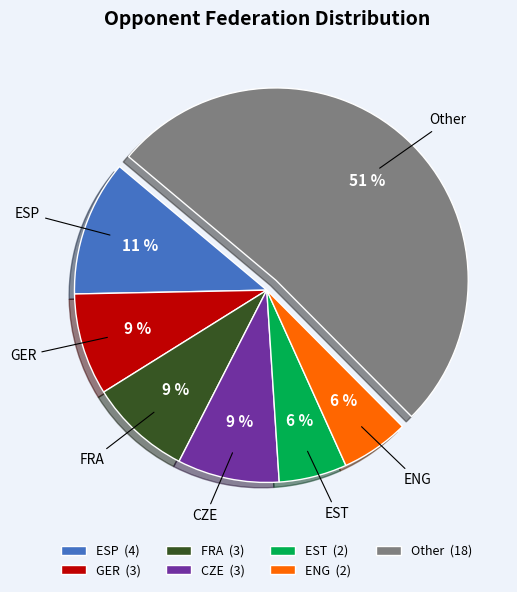

Count the number of slices in the pie.

7